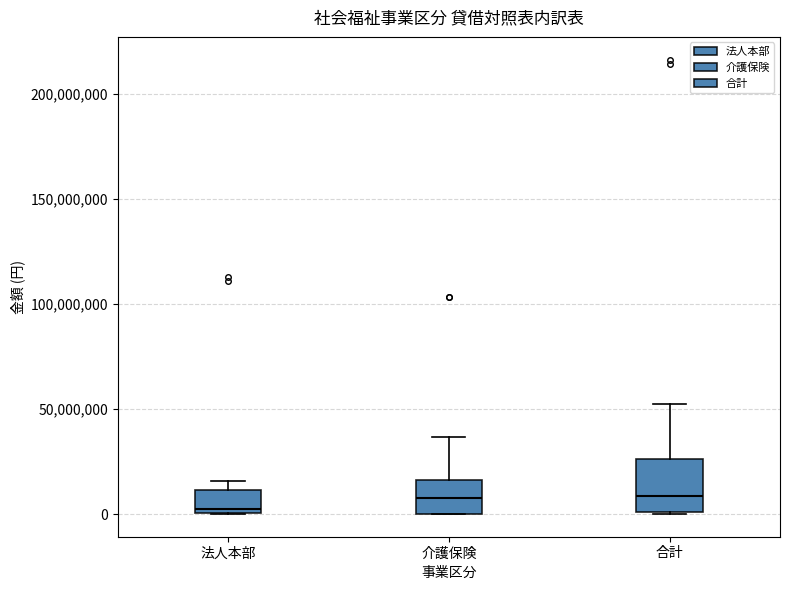

Reading left to right, transcribe this box plot: for each box, give where its median line is, the range the box spans, and where its two whiskers end, as read against the y-axis. The values are not printed on the chart, so give them approximately, as read against the axis.

法人本部: median 0 (just above the box's lower edge), box 0 to 10000000, whiskers 0 to 15000000
介護保険: median 10000000, box 0 to 15000000, whiskers 0 to 35000000
合計: median 10000000, box 0 to 25000000, whiskers 0 to 50000000